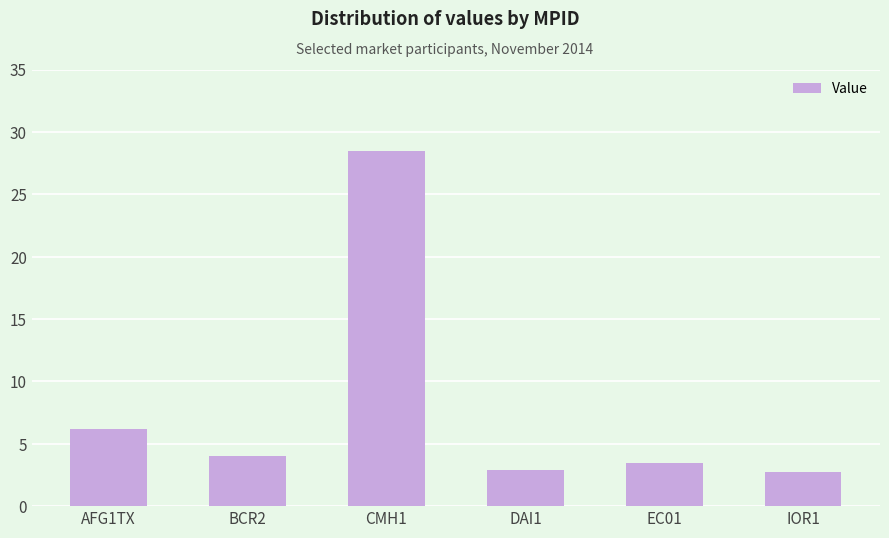

What is the difference between the maximum and minimum values?

25.7